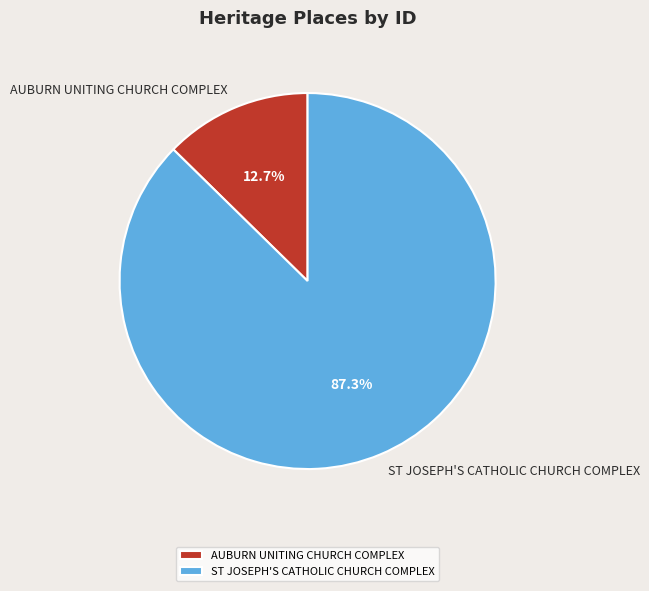

To the nearest percent, what is the combined percentage of ST JOSEPH'S CATHOLIC CHURCH COMPLEX and AUBURN UNITING CHURCH COMPLEX?

100%